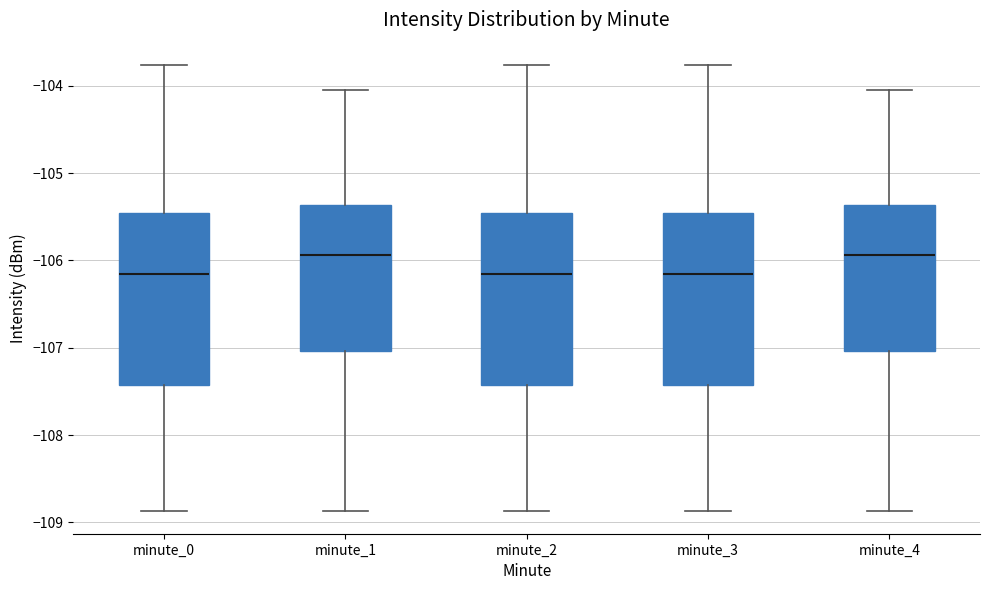

Reading left to right, read every box against the y-axis: the position of its median line, the range the box covers, and the ends of its whiskers. The values are not printed on the chart, so give them approximately, as read against the axis.

minute_0: median -106.2, box -107.4 to -105.5, whiskers -108.9 to -103.8
minute_1: median -105.9, box -107.0 to -105.4, whiskers -108.9 to -104.1
minute_2: median -106.2, box -107.4 to -105.5, whiskers -108.9 to -103.8
minute_3: median -106.2, box -107.4 to -105.5, whiskers -108.9 to -103.8
minute_4: median -105.9, box -107.0 to -105.4, whiskers -108.9 to -104.1